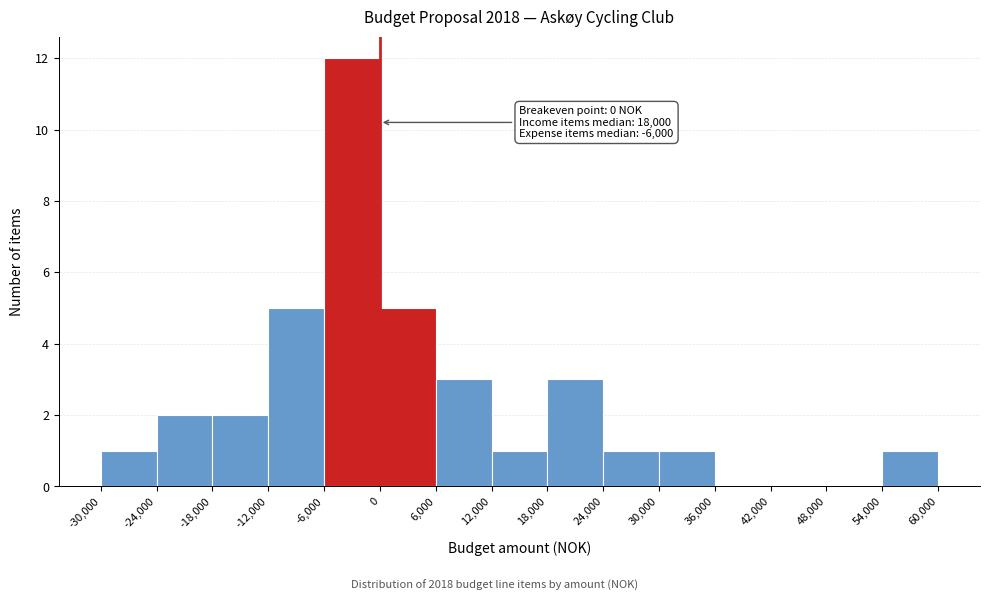

Which range on the x-axis has the tallest bar?

-6,000 to 0